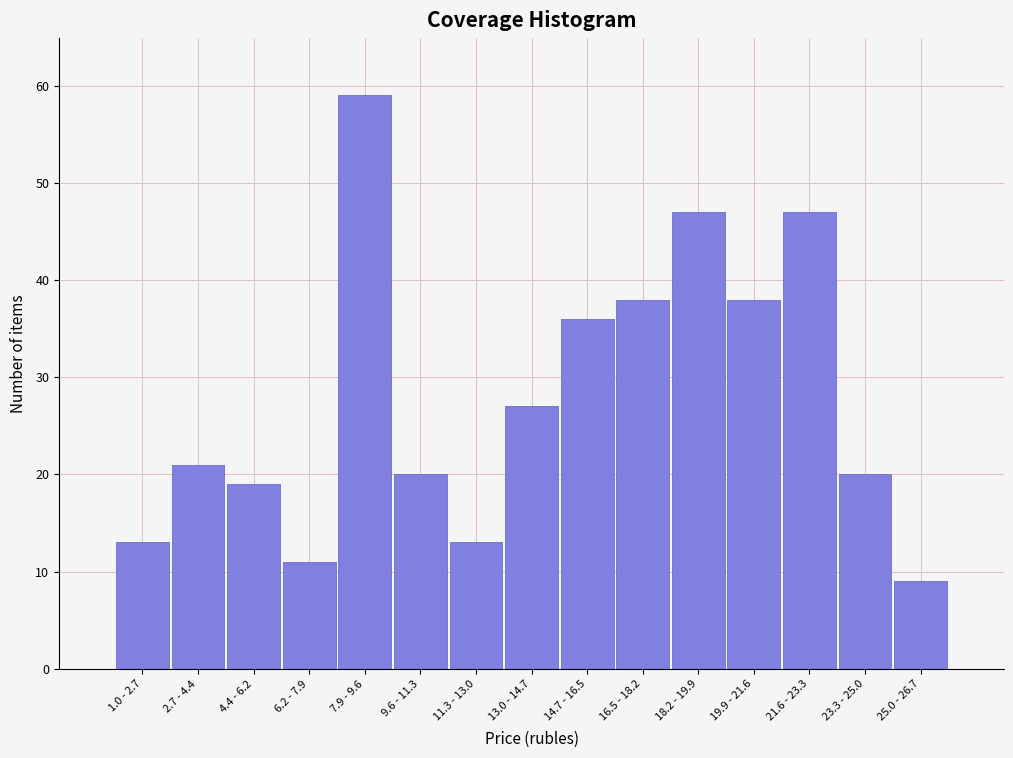

Reading left to right, what are all the values shown in this chart?

13	21	19	11	59	20	13	27	36	38	47	38	47	20	9